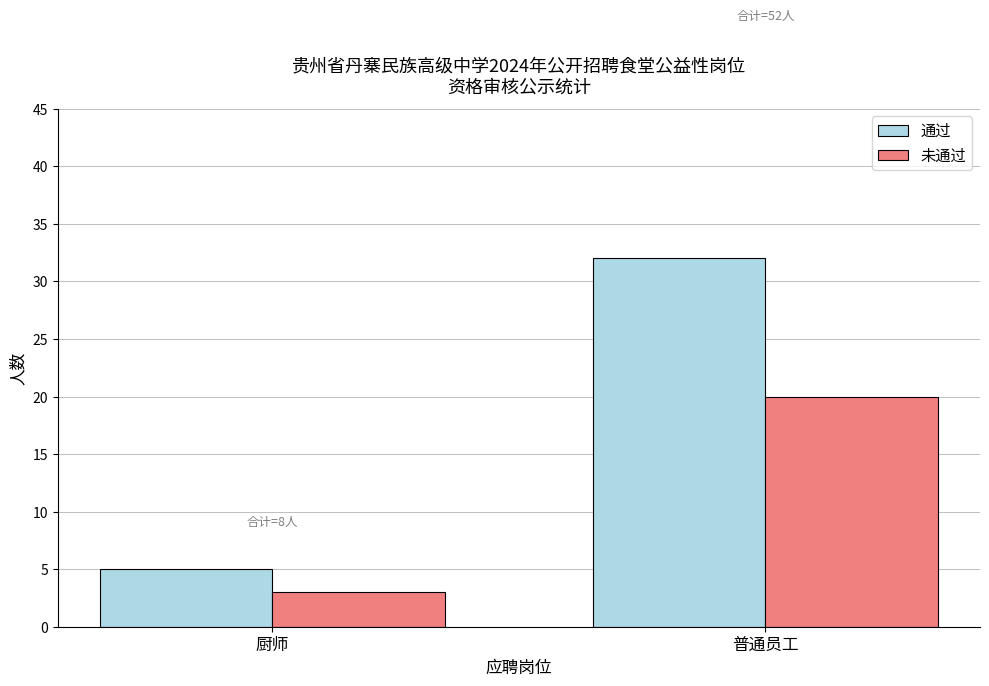

List the series in order of their peak value, lowest first.

未通过, 通过